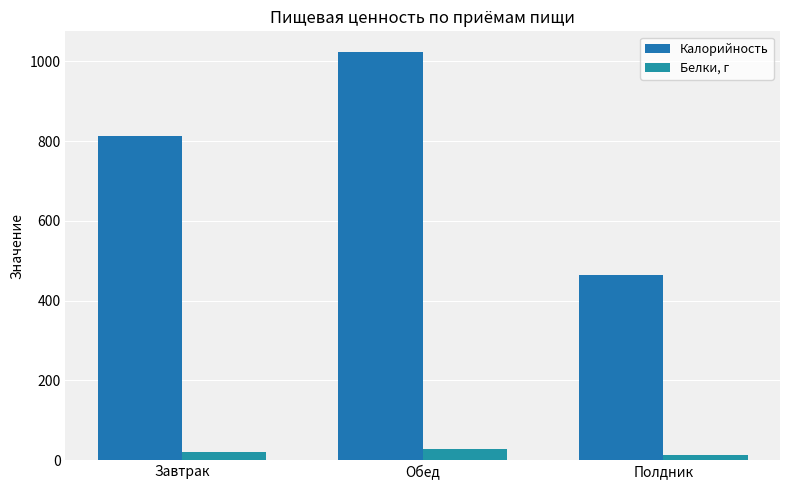

Where does the Белки, г series first go above 20?

Завтрак